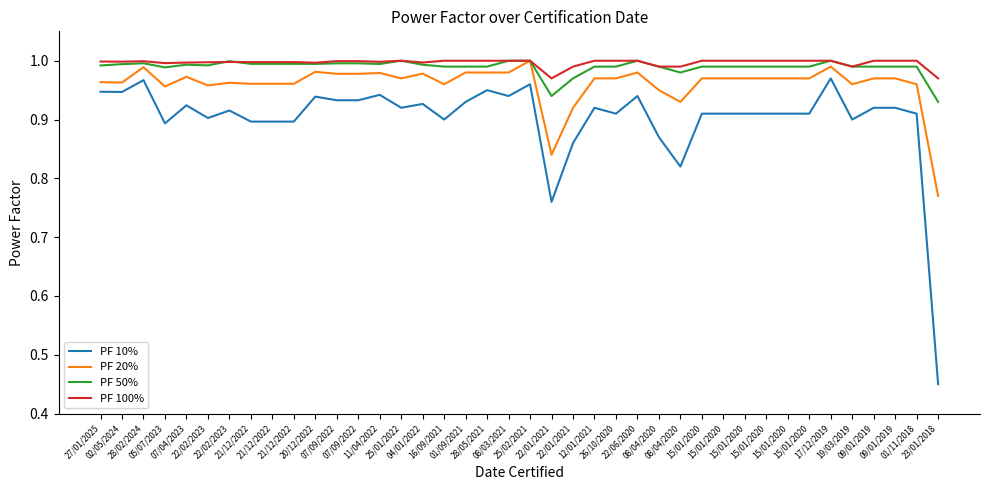

Which series has the largest total across all categories?

PF 100%